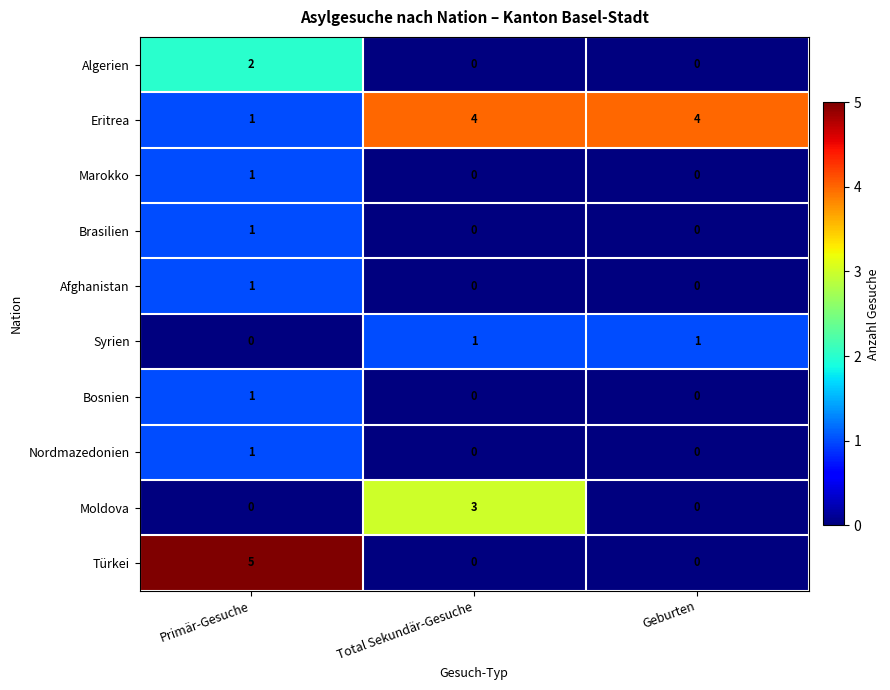

Which series has the largest range (max minus min)?

Türkei